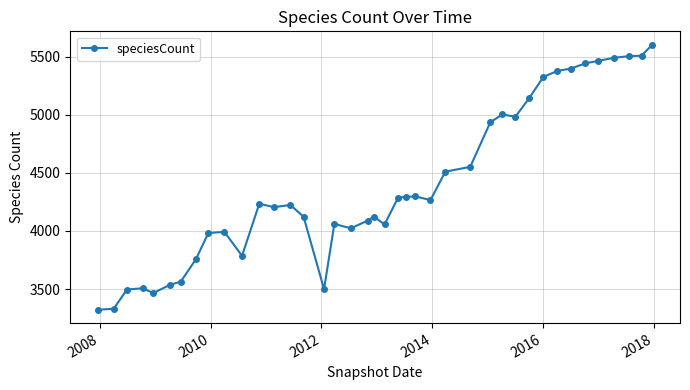

What is the sum of all values?

175774